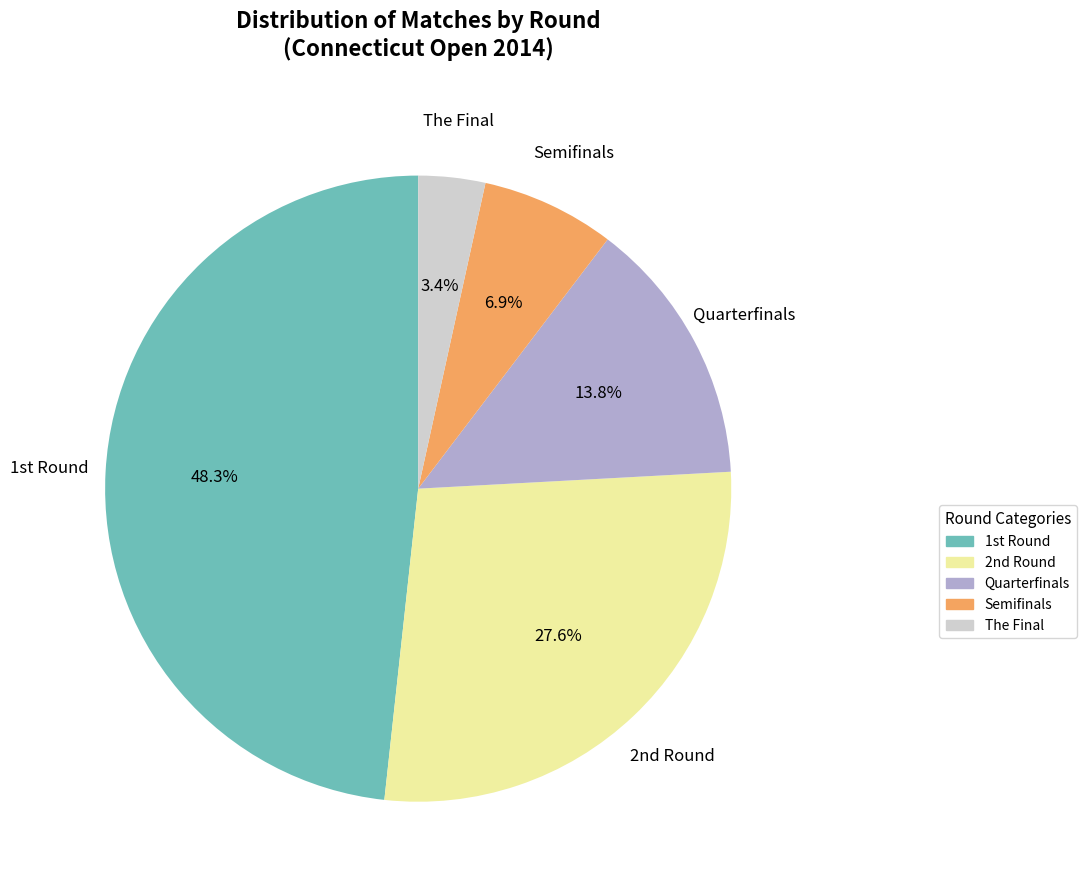

What percentage do Quarterfinals and The Final together represent?

17.2%